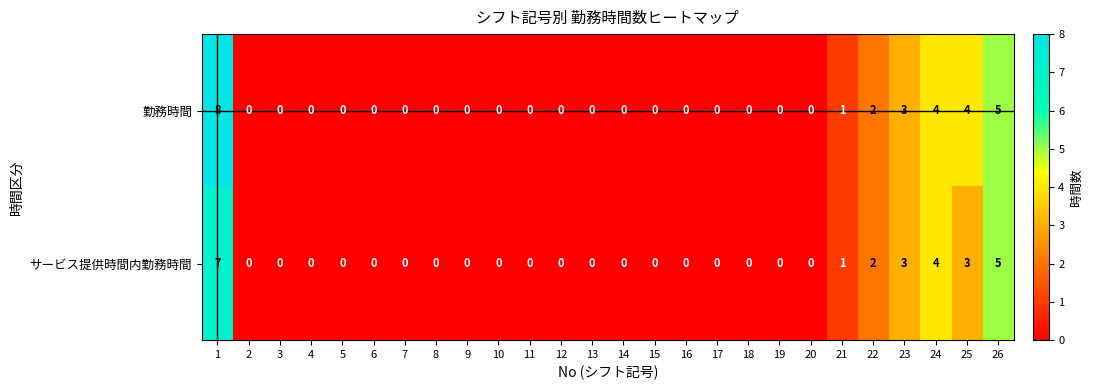

List the series in order of their overall mean, lowest first.

サービス提供時間内勤務時間, 勤務時間